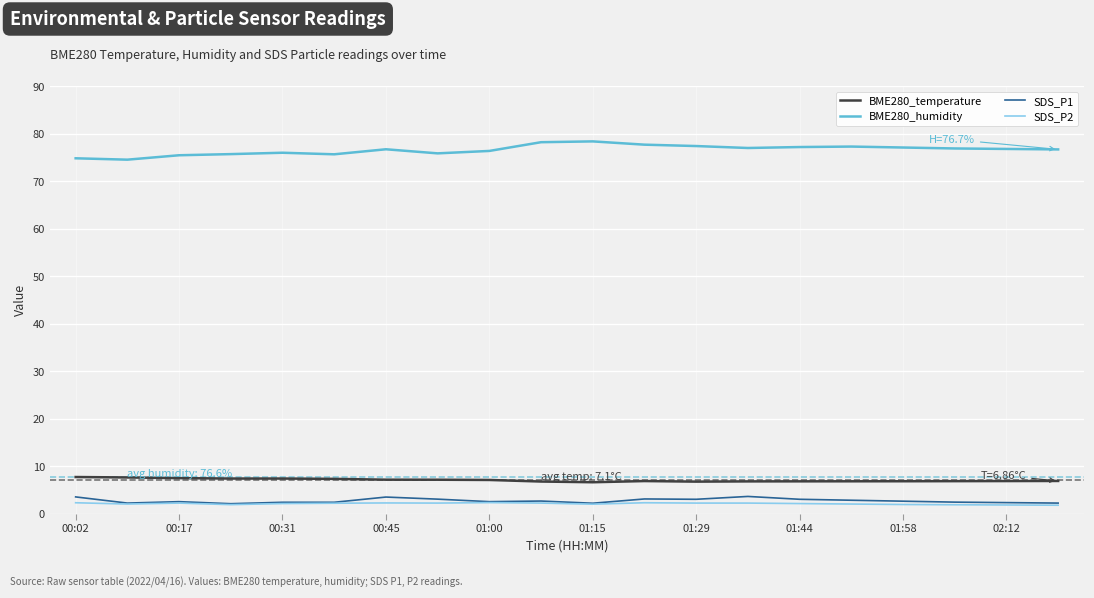

True or false: BME280_temperature and BME280_humidity cross at least once.

False